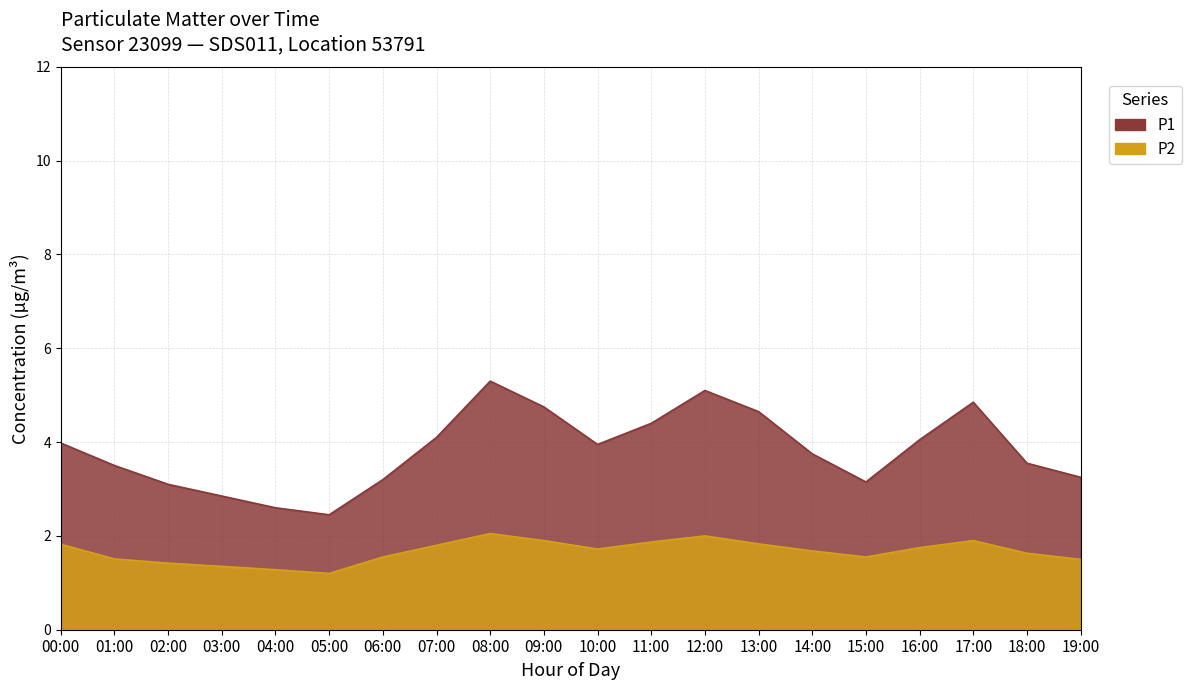

True or false: P1 and P2 intersect in this chart.

False